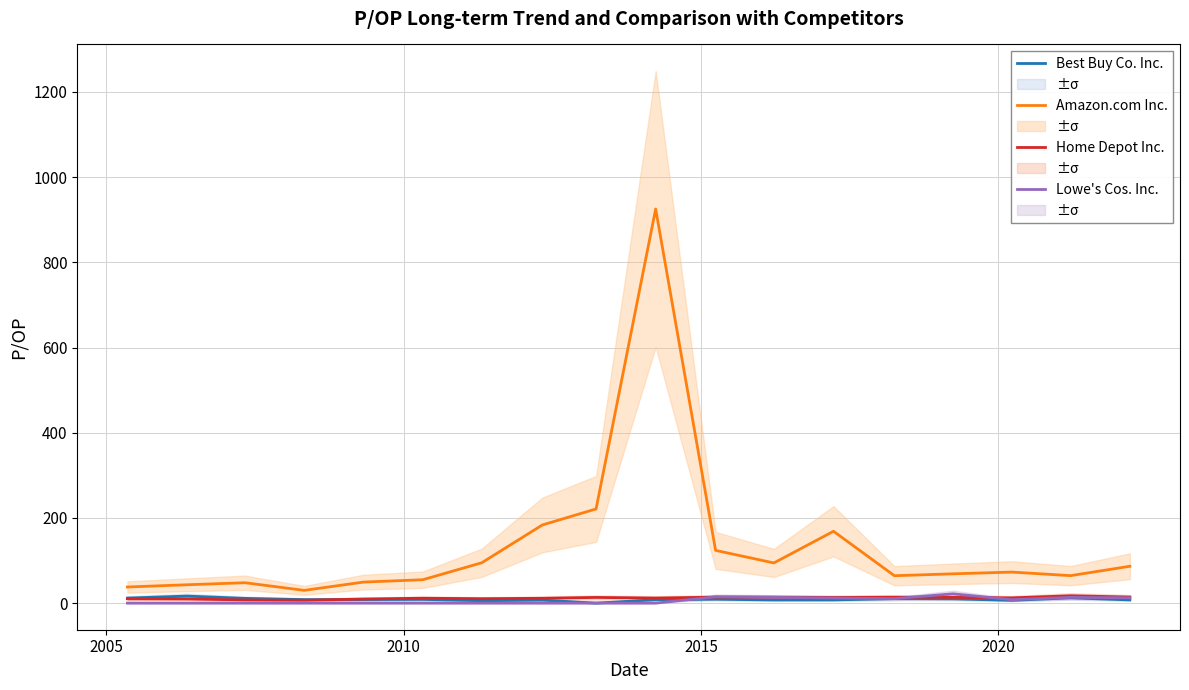

Rank the series by their maximum value, from lowest to highest.

Best Buy Co. Inc., Home Depot Inc., Lowe's Cos. Inc., Amazon.com Inc.